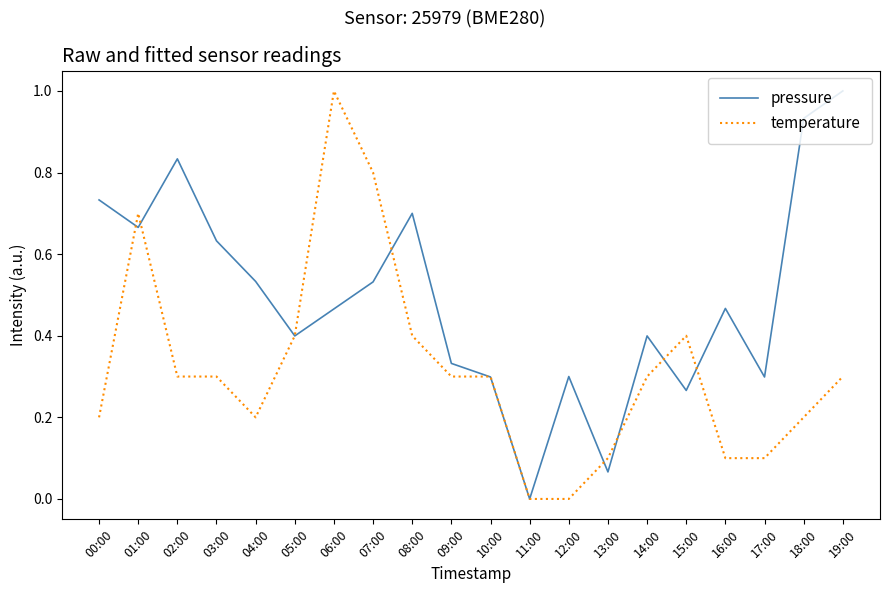

Which series changed the most between 07:00 and 18:00?

temperature